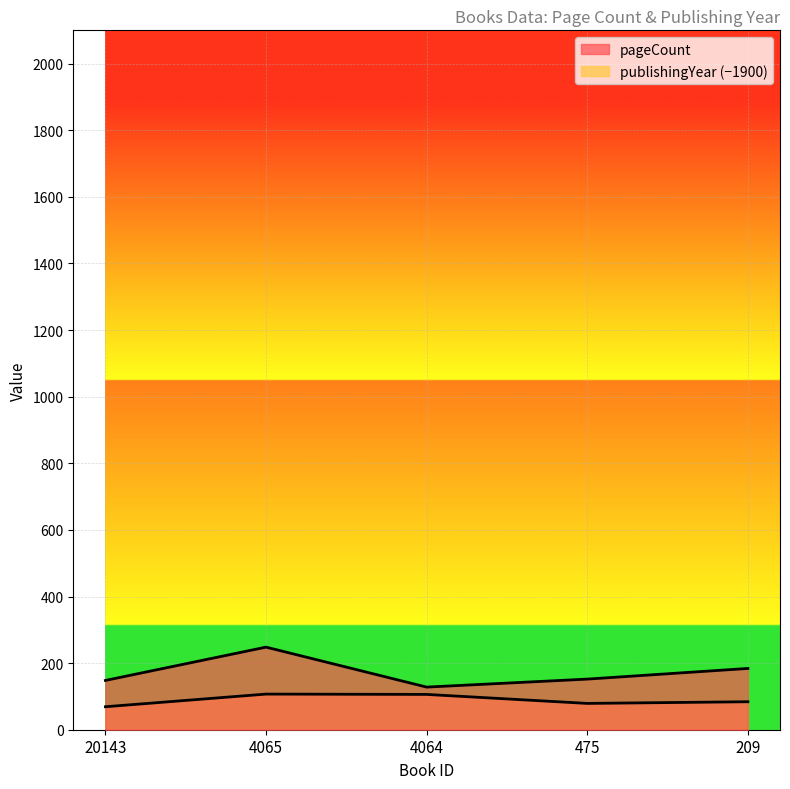

In pageCount, how many points are lower than both neighbors (excluding endpoints)?

1